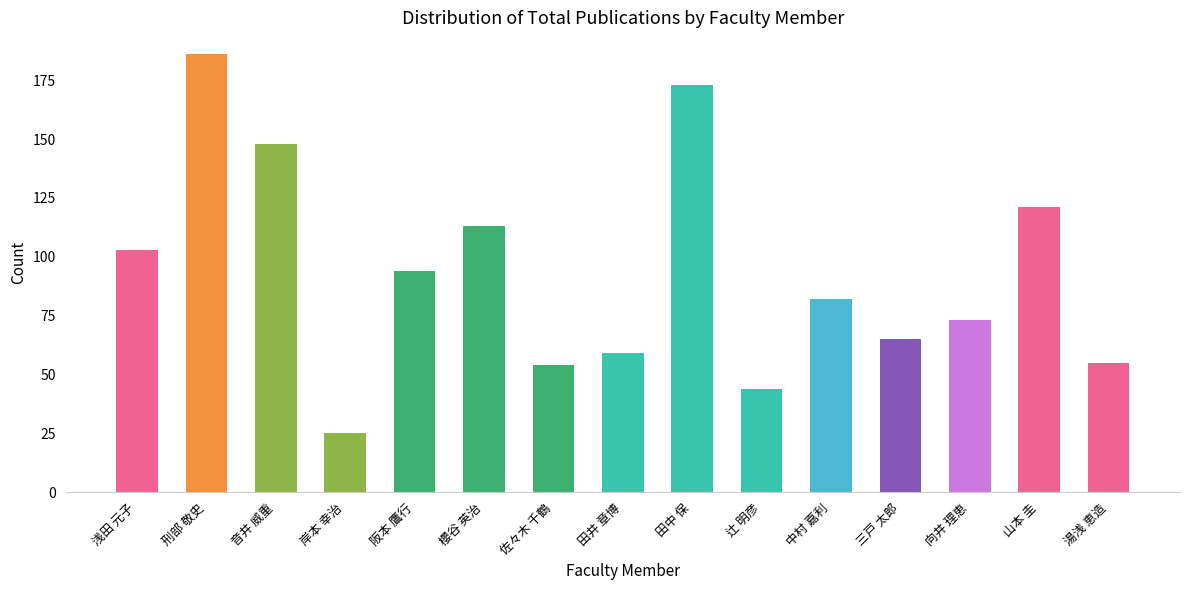

Reading left to right, what are all the values shown in this chart?

浅田 元子=103	刑部 敬史=186	音井 威重=148	岸本 幸治=25	阪本 鷹行=94	櫻谷 英治=113	佐々木 千鶴=54	田井 章博=59	田中 保=173	辻 明彦=44	中村 嘉利=82	三戸 太郎=65	向井 理恵=73	山本 圭=121	湯浅 恵造=55